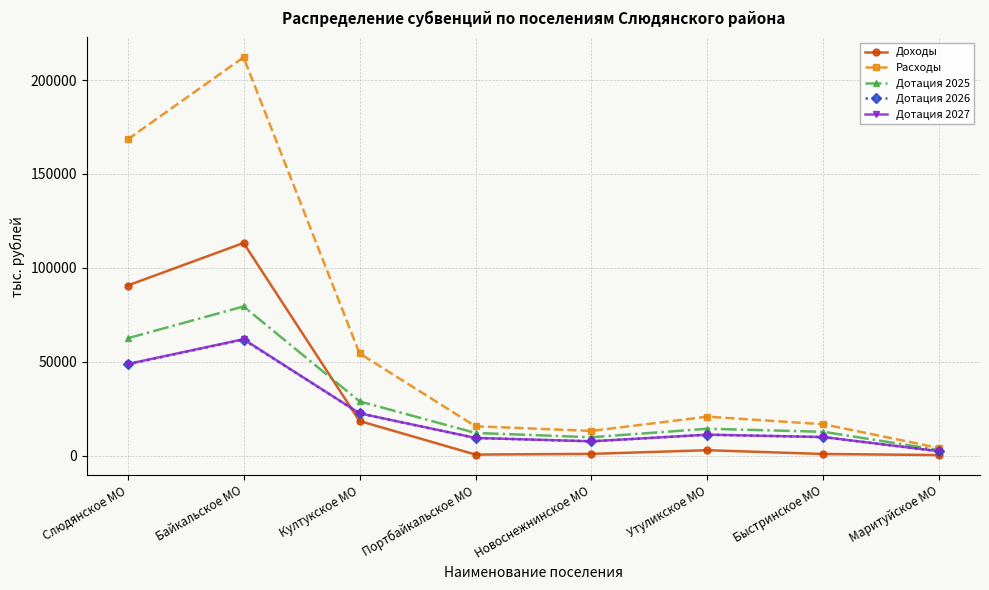

What is the label of the 4th point from the right?

Новоснежнинское МО